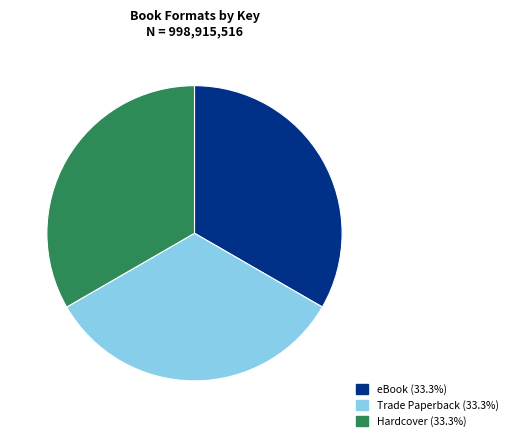

Is there a majority slice in this chart?

No